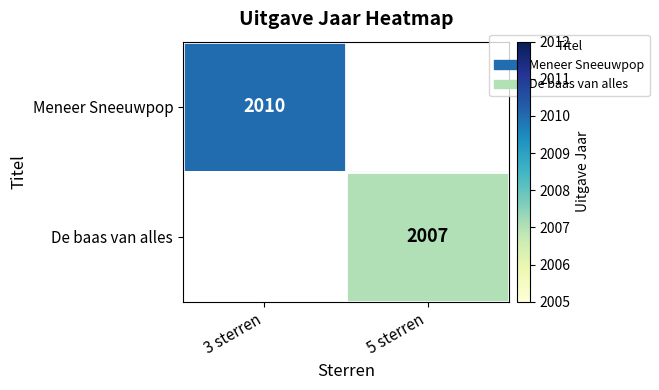

The value of De baas van alles at 5 sterren is 2007. True or false?

True